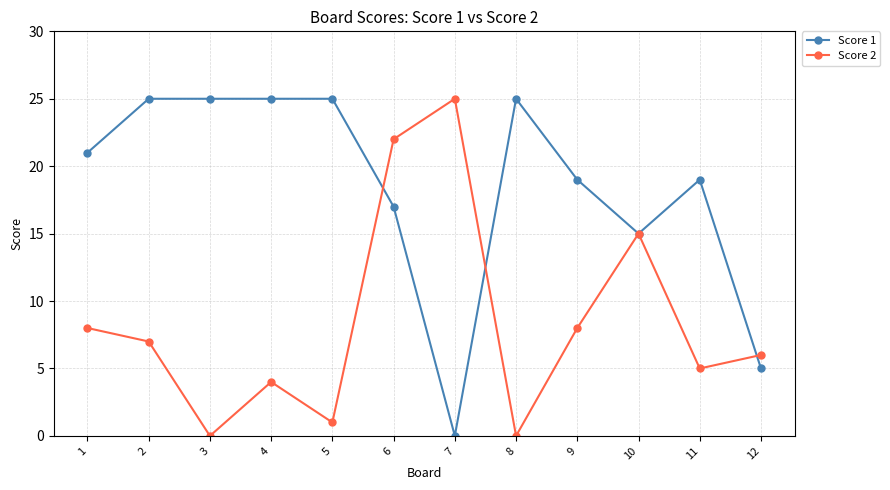

True or false: Score 2 and Score 1 cross at least once.

True